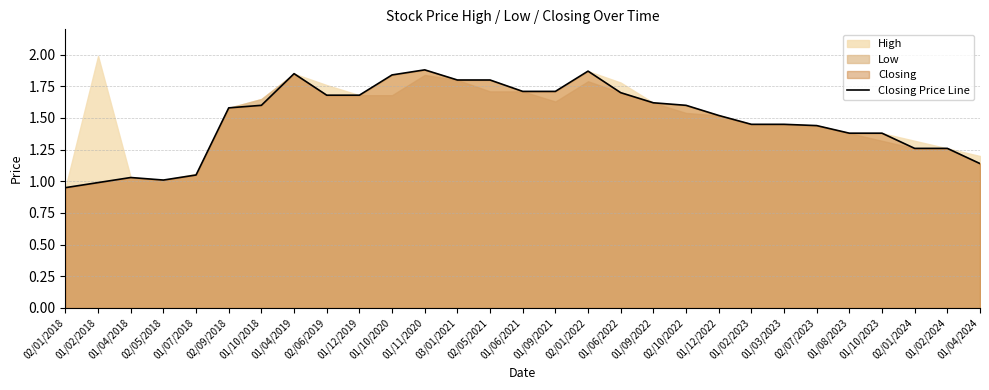

What is the minimum value shown in the chart?

0.9